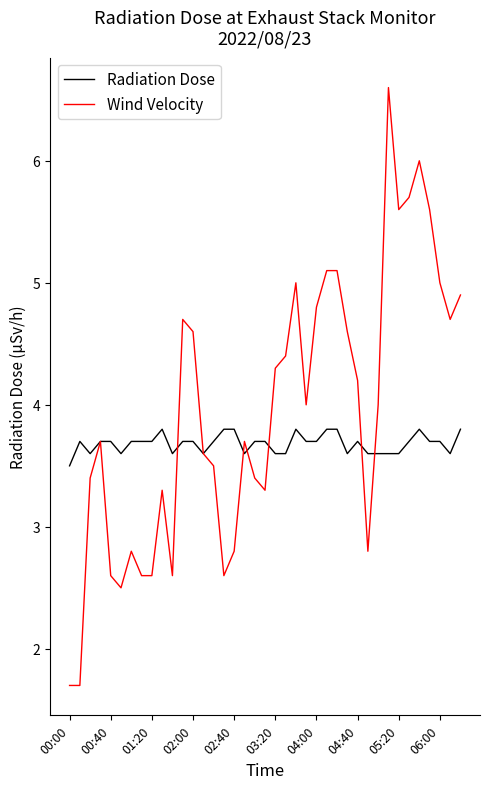

Which series has the widest spread of values?

Wind Velocity